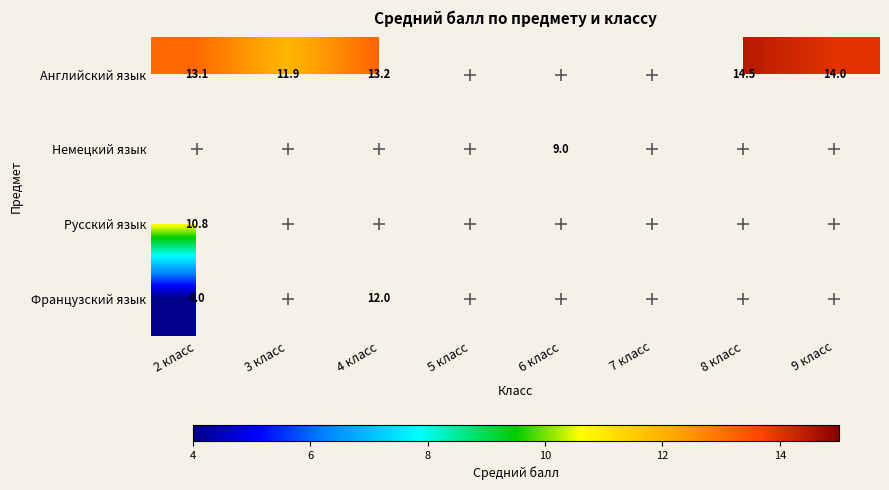

Is the value of Немецкий язык at 6 класс greater than the value of Английский язык at 4 класс?

No